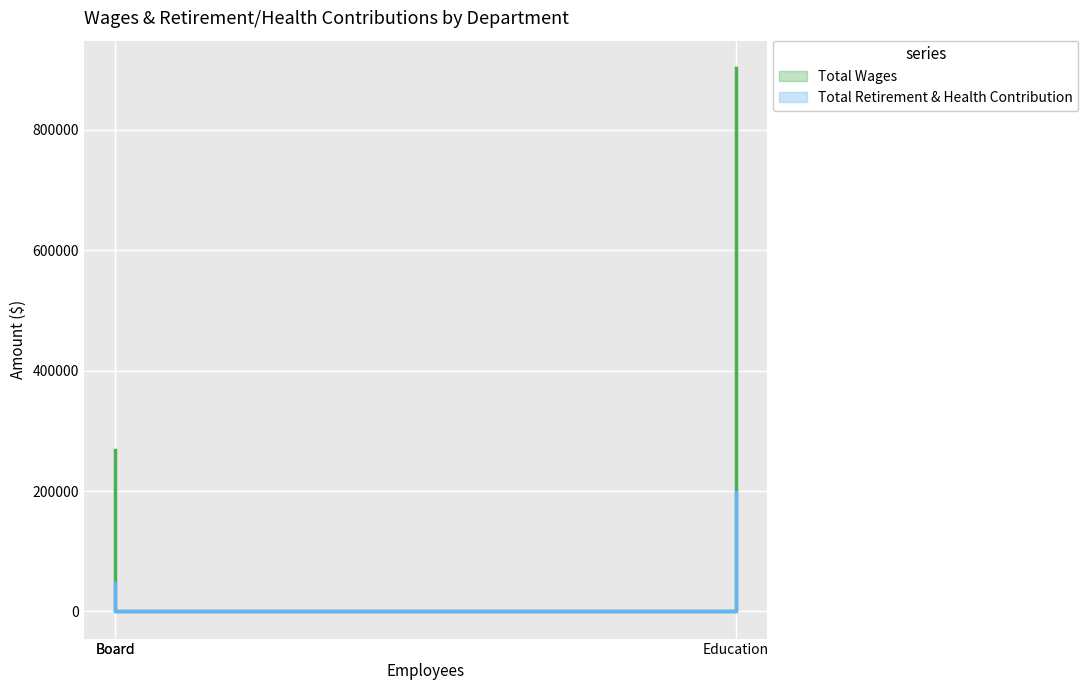

Is it true that Total Retirement & Health Contribution equals 46999 at Administration?

True